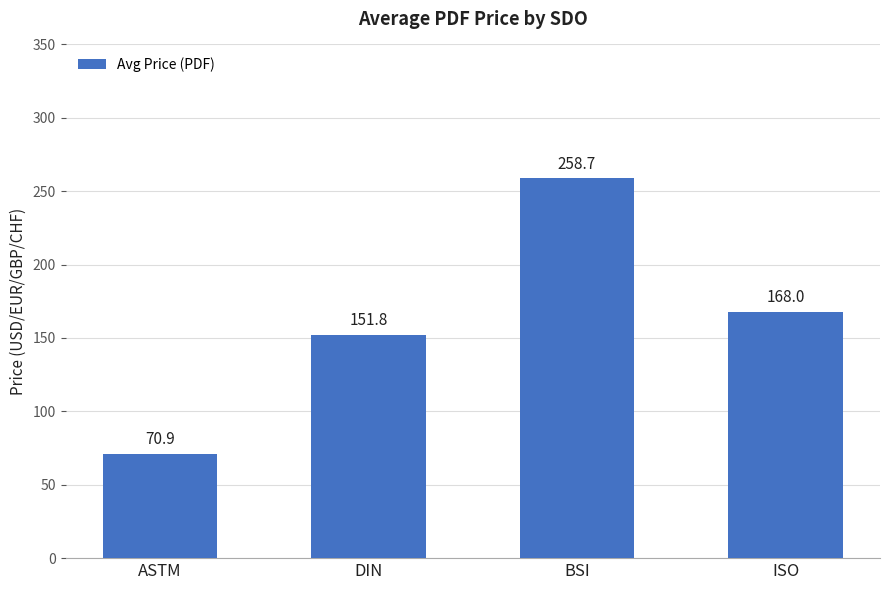

What position from the left is DIN?

2